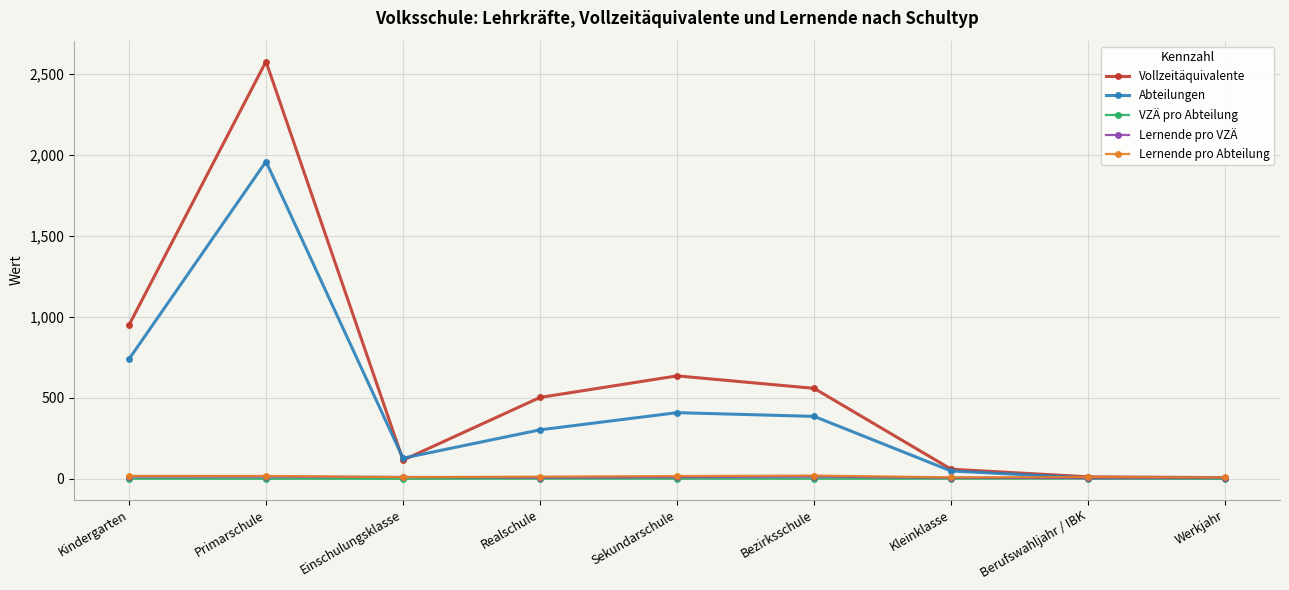

Read the Lernende pro Abteilung value at Berufswahljahr / IBK.

11.3